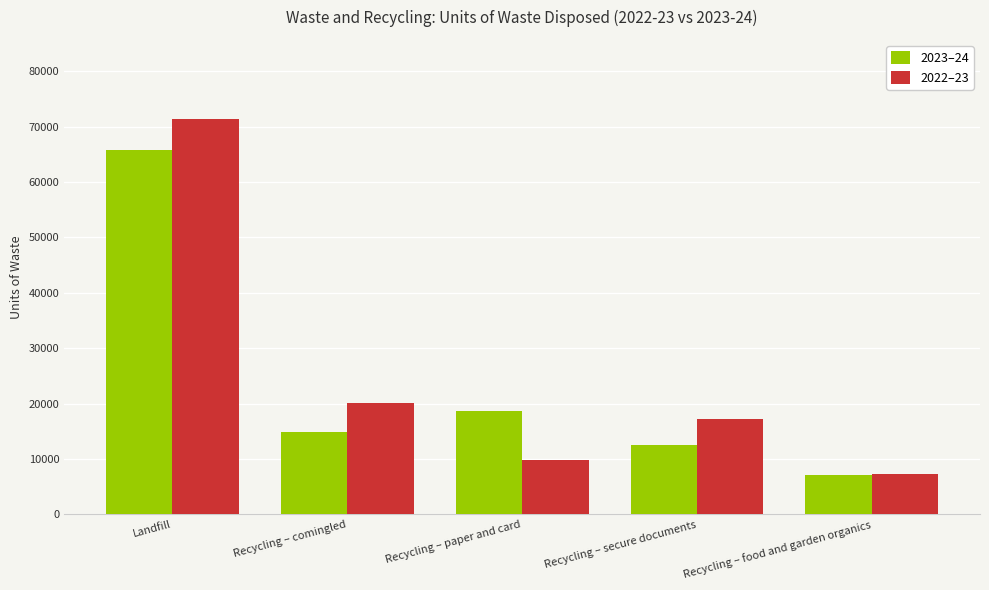

The 2023–24 series shows 12567 at Recycling – secure documents. True or false?

True